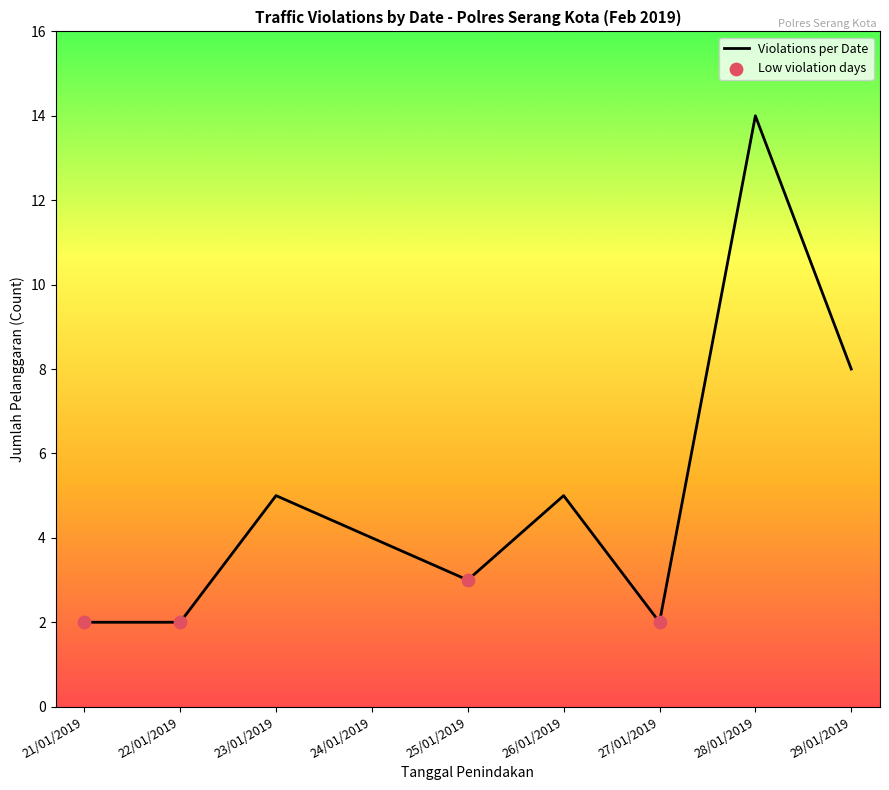

Which has a higher value, 26/01/2019 or 25/01/2019?

26/01/2019